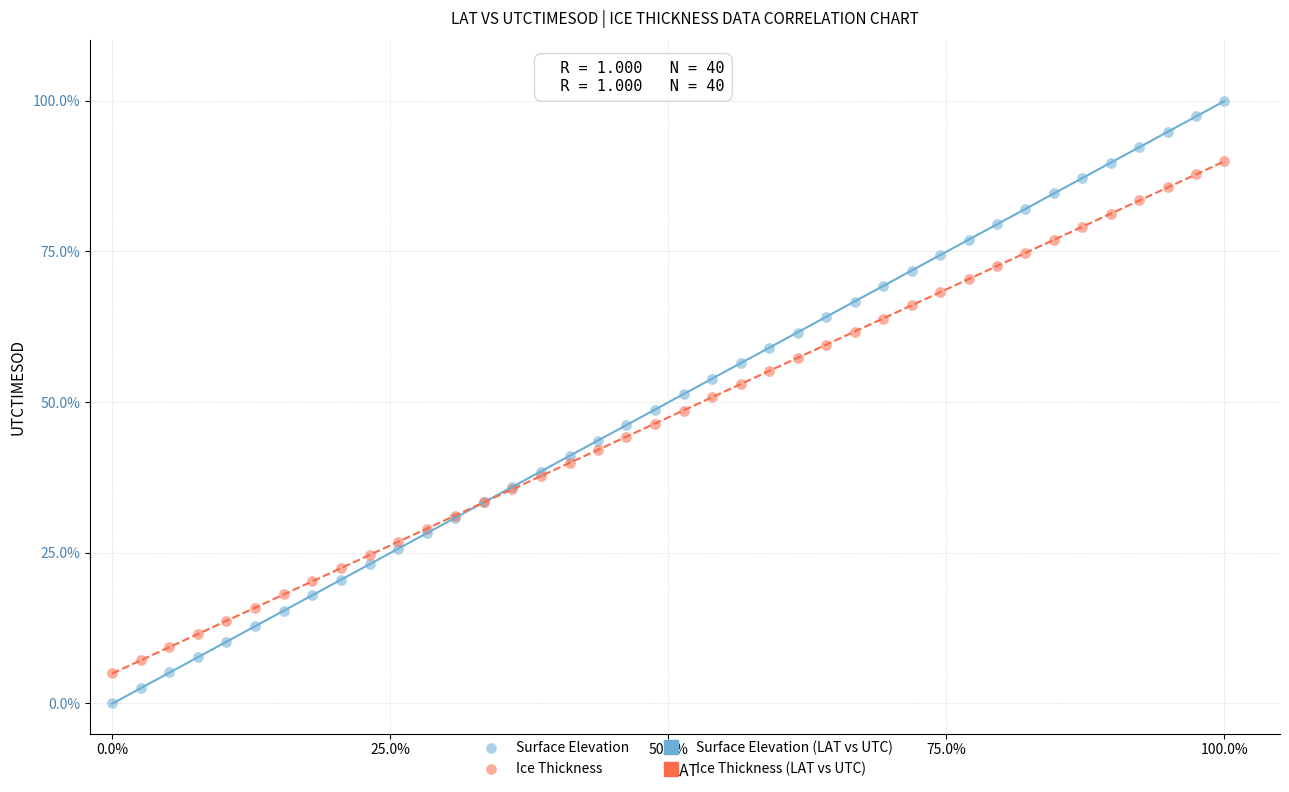

Which series has the largest Y range (max minus min)?

Surface Elevation